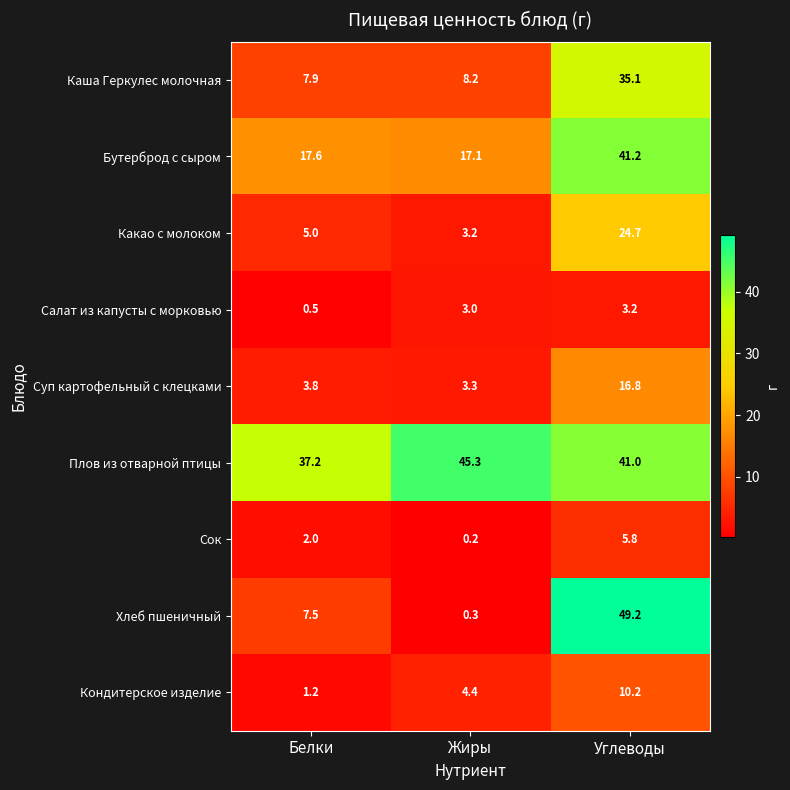

Where does the Каша Геркулес молочная series first go above 8?

Жиры